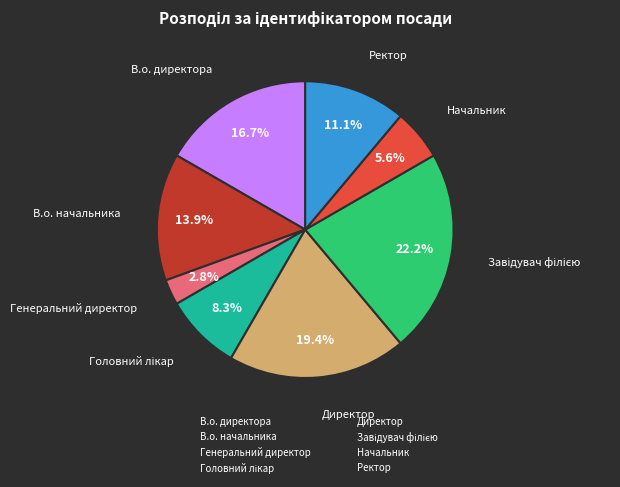

What is the total percentage of В.о. директора and В.о. начальника?

30.6%